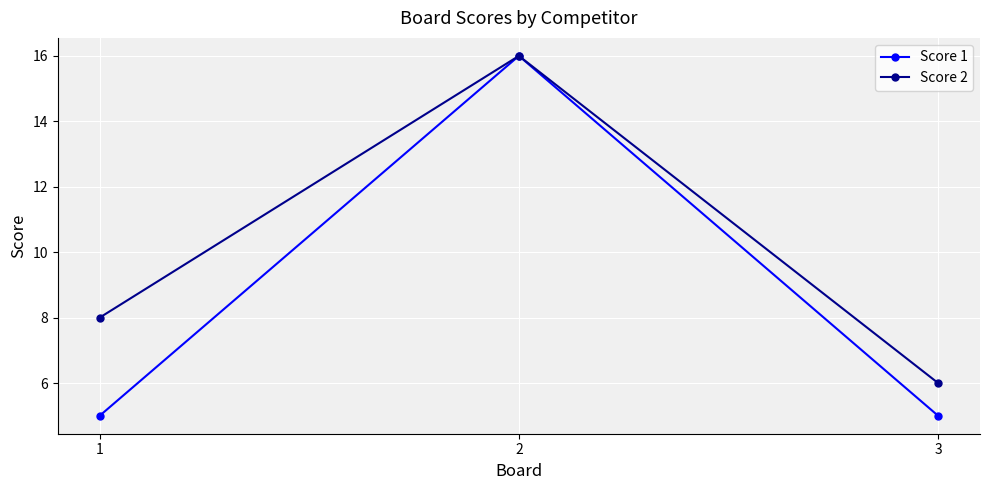

The Score 2 series shows 10 at 3. True or false?

False